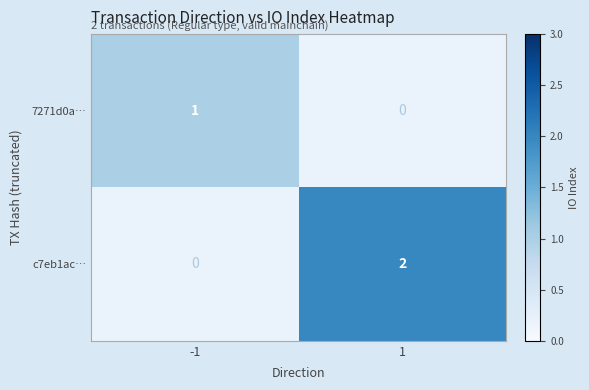

At how many categories does at least one series exceed 1?

1